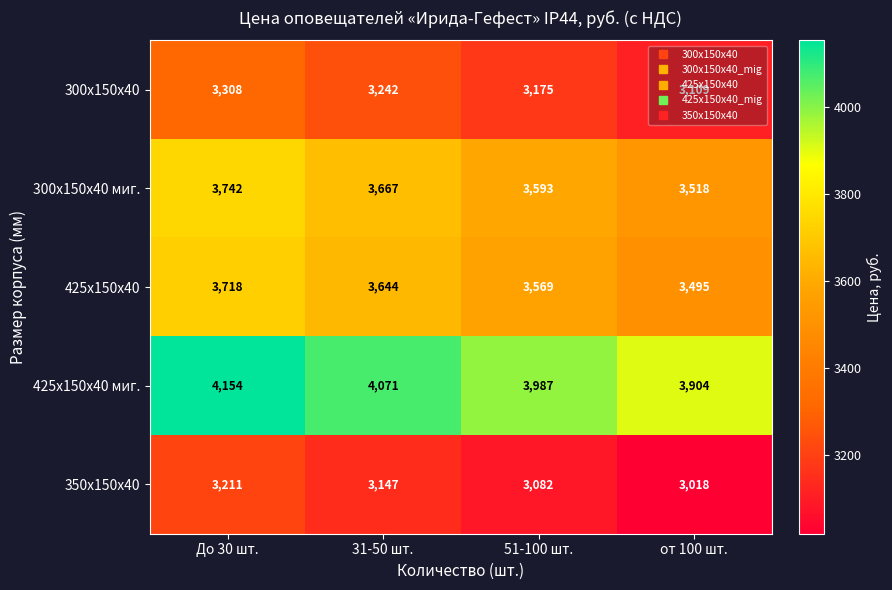

What is the greatest value displayed?

4154